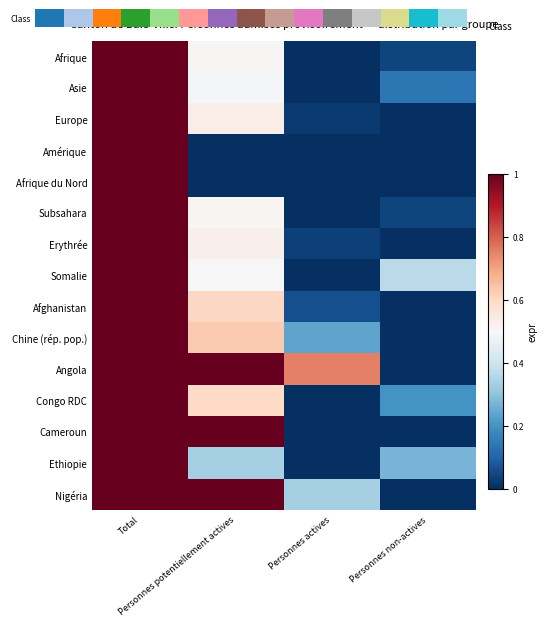

Reading right to left, extract all data points from this chart.

Afrique: 0.0	0.0	0.5	1.0
Asie: 0.1	0.0	0.5	1.0
Europe: 0.0	0.0	0.5	1.0
Amérique: 0.0	0.0	0.0	1.0
Afrique du Nord: 0.0	0.0	0.0	1.0
Subsahara: 0.0	0.0	0.5	1.0
Erythrée: 0.0	0.0	0.5	1.0
Somalie: 0.4	0.0	0.5	1.0
Afghanistan: 0.0	0.1	0.6	1.0
Chine (rép. pop.): 0.0	0.2	0.6	1.0
Angola: 0.0	0.8	1.0	1.0
Congo RDC: 0.2	0.0	0.6	1.0
Cameroun: 0.0	0.0	1.0	1.0
Ethiopie: 0.3	0.0	0.3	1.0
Nigéria: 0.0	0.3	1.0	1.0